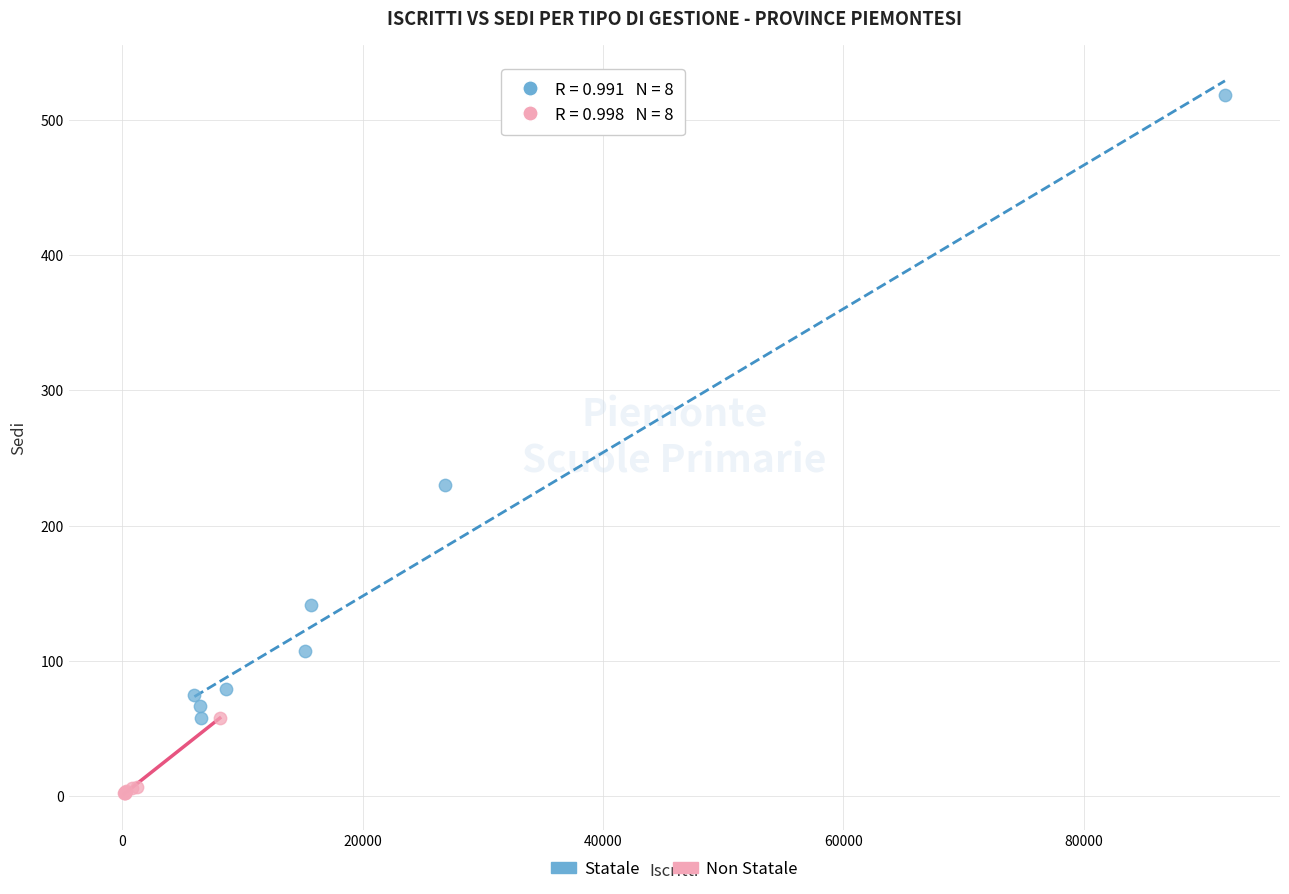

Which series reaches the minimum Y coordinate?

Non Statale